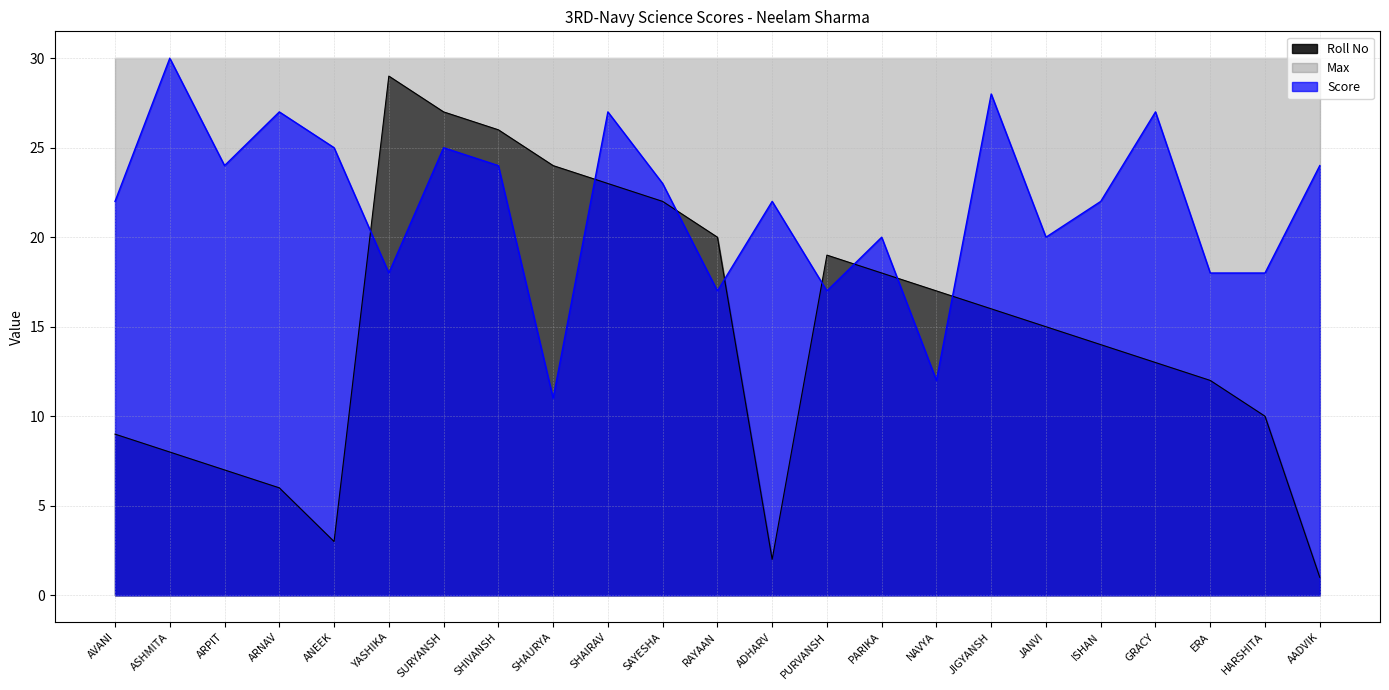

Where is Score nearest to the value 20?

PARIKA